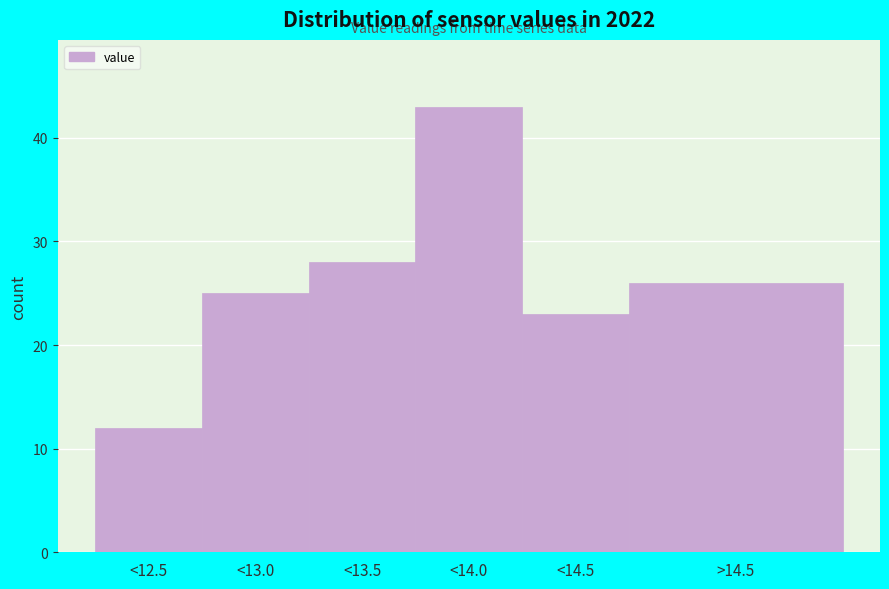

Reading left to right, list all the values displayed in this chart.

<12.5=12	<13.0=25	<13.5=28	<14.0=43	<14.5=23	>14.5=26